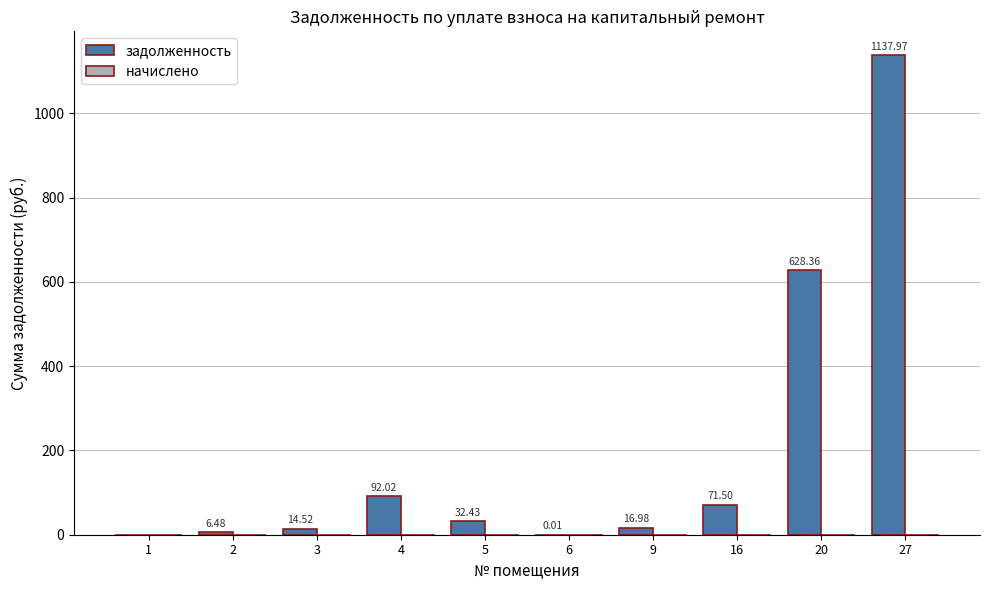

What is the sum of all values?

2000.3